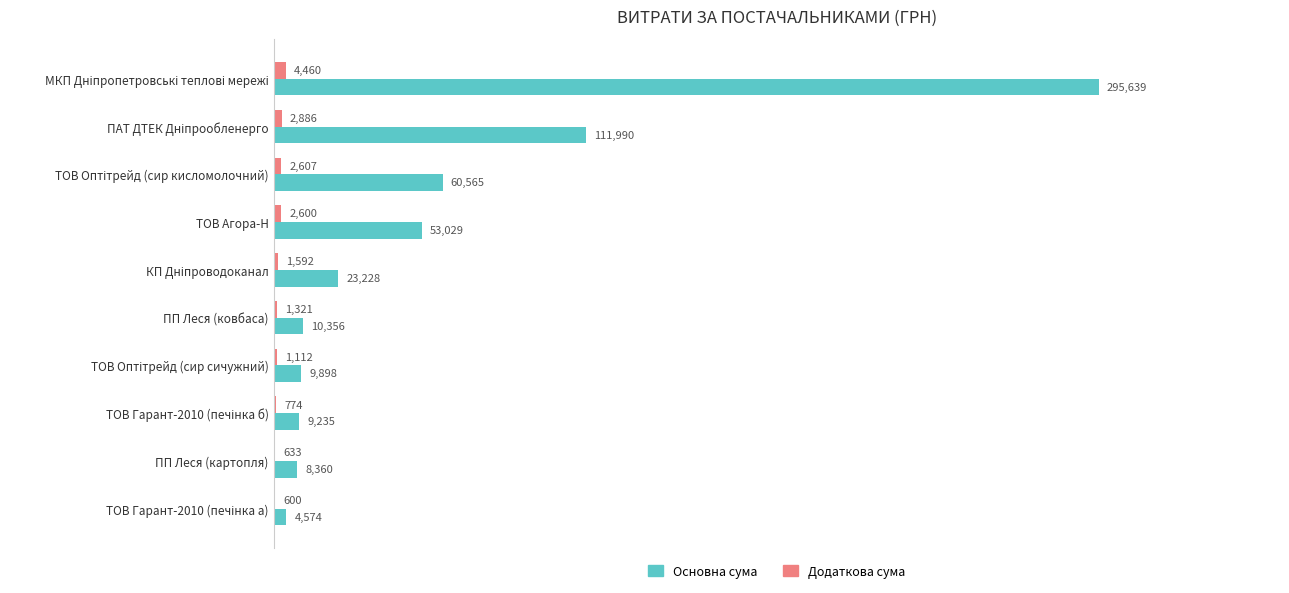

Which series has the largest total across all categories?

Основна сума